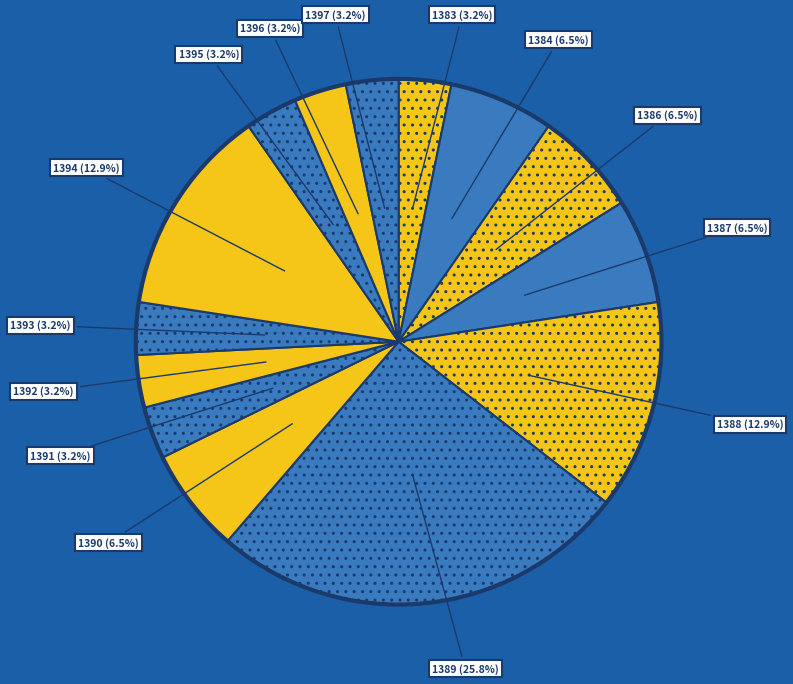

Count the number of slices in the pie.

14